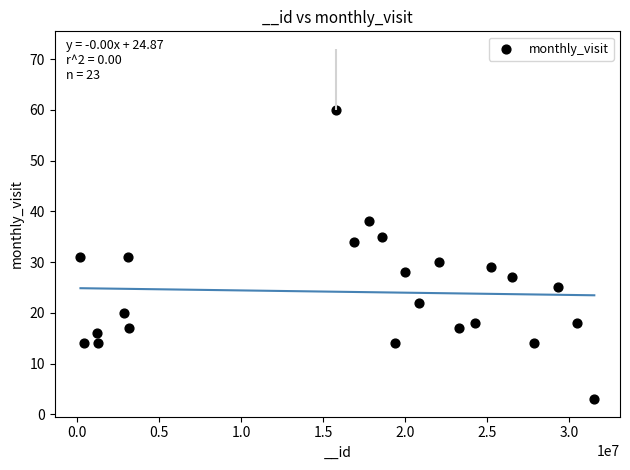

What is the range of Y values (max minus min)?

57